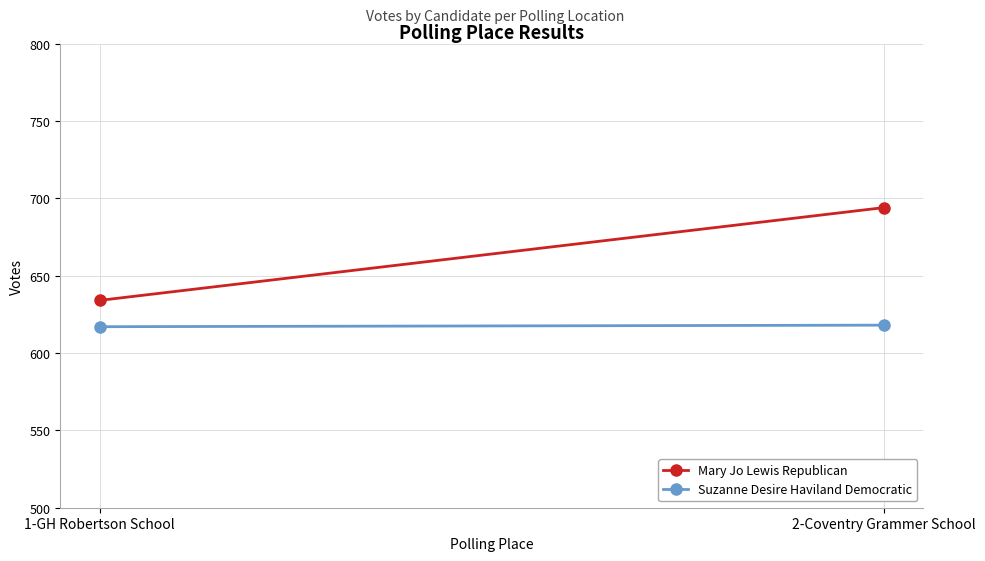

At 2-Coventry Grammer School, list the series in order from smallest to largest.

Suzanne Desire Haviland Democratic, Mary Jo Lewis Republican